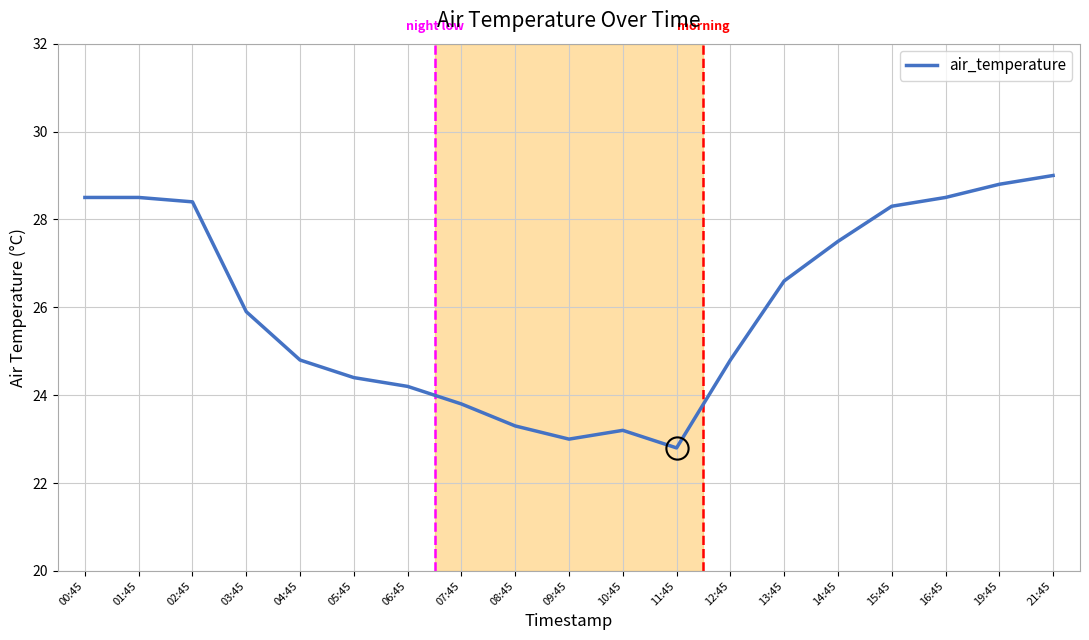

Which label corresponds to the smallest value in the chart?

11:45